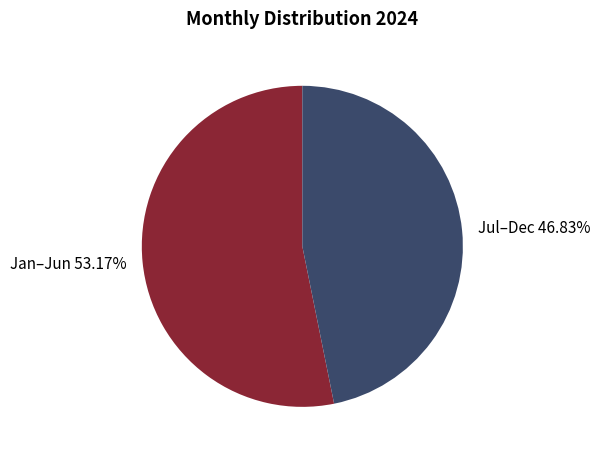

Is the sum of Jan–Jun and Jul–Dec greater than half?

Yes